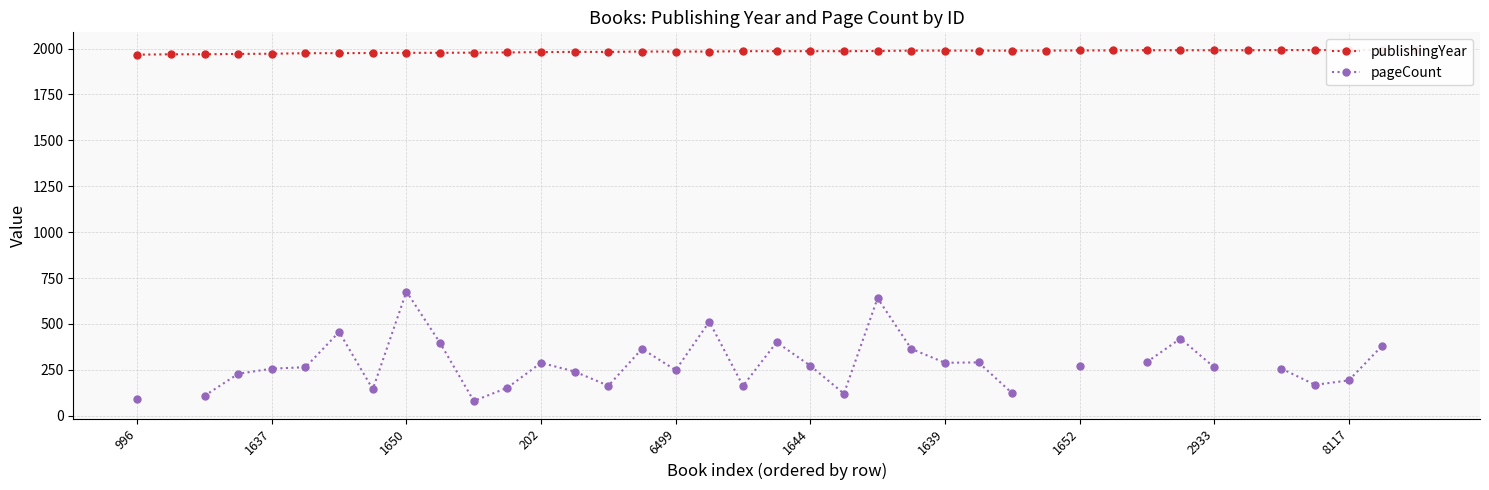

True or false: pageCount has more than 0 points higher than both neighbors.

True